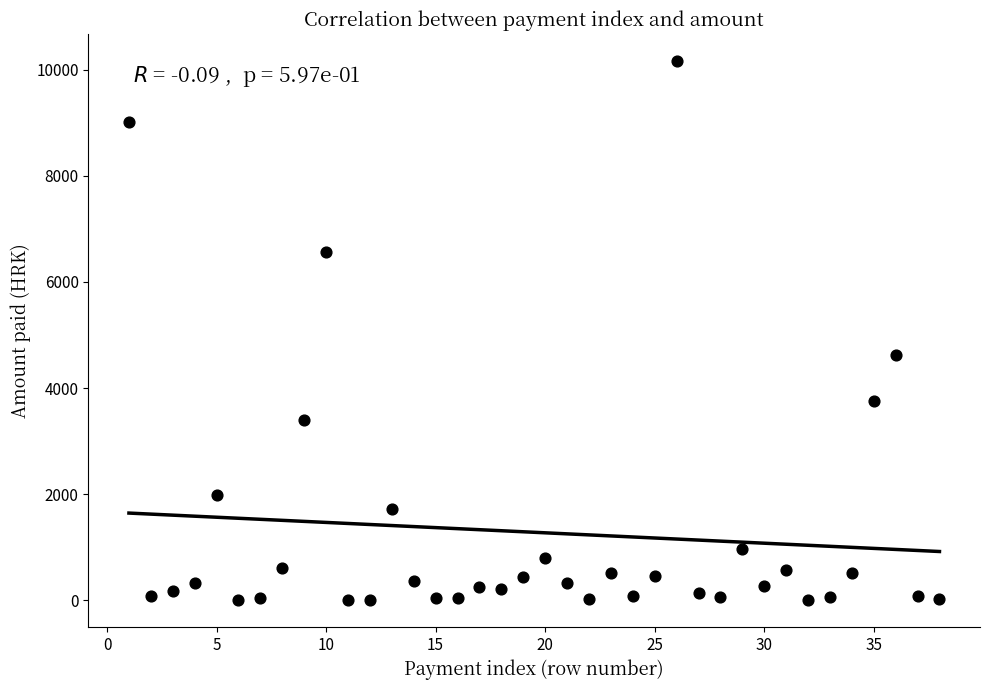

What Y value in the scatter plot is closest to 5083?

4617.5